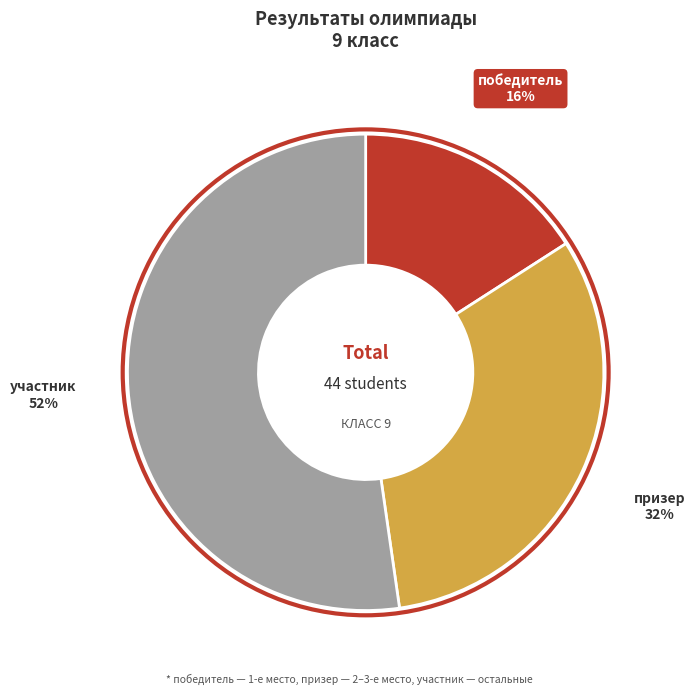

Is the sum of участник and призер greater than half?

Yes